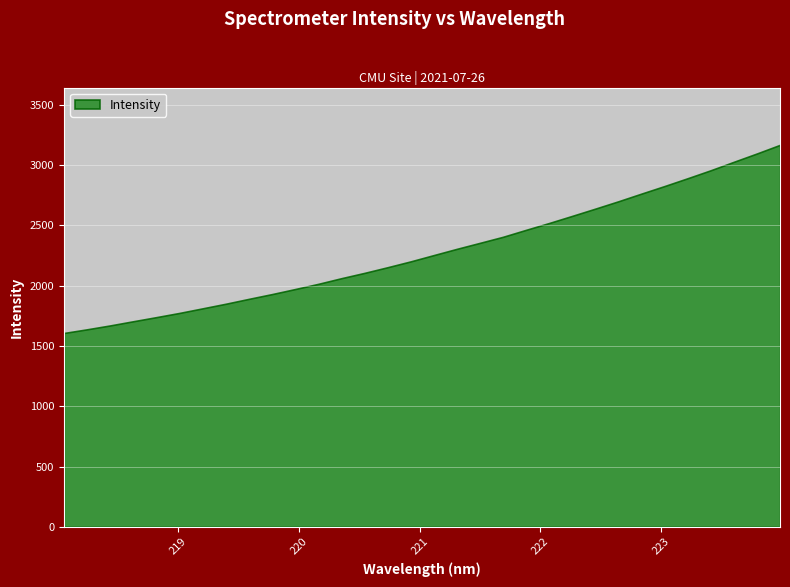

What is the difference between the values at 219.2067 and 219.9712?

160.1